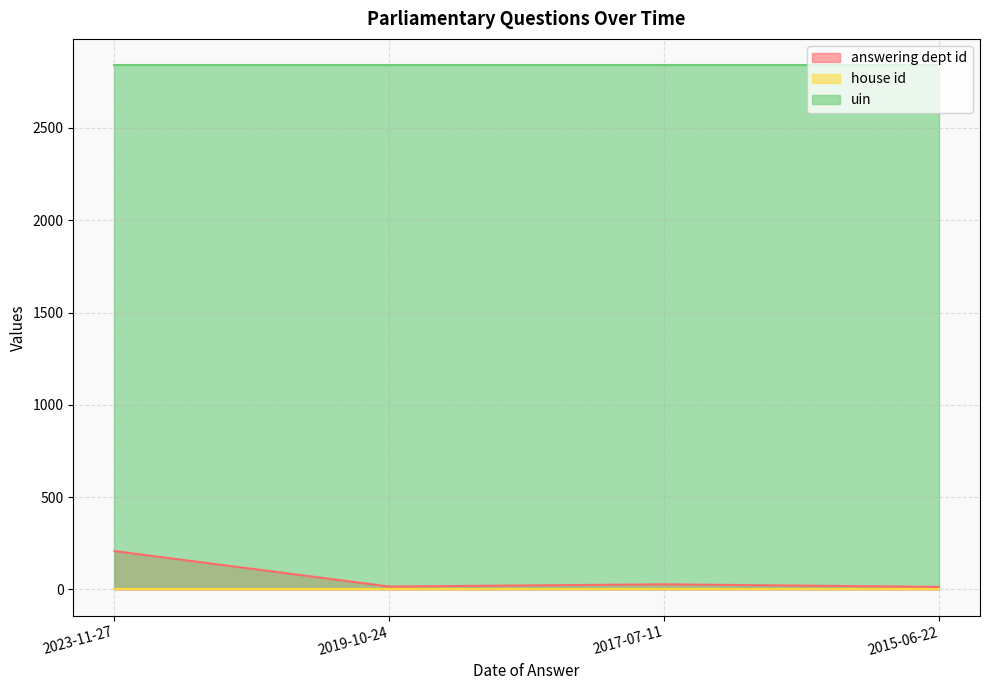

How many categories are shown in the chart?

4